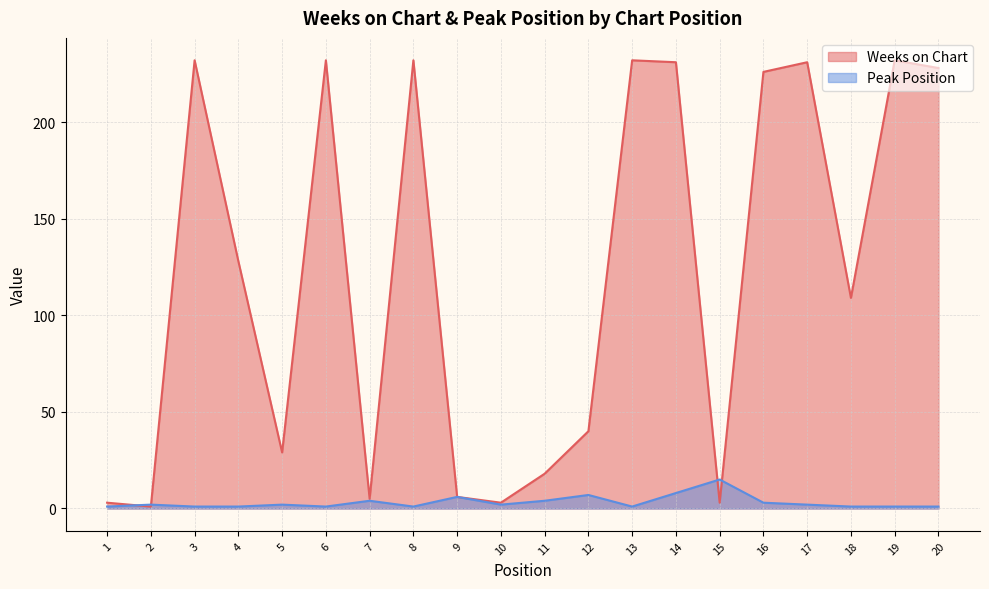

Where is the first local maximum for Weeks on Chart?

3